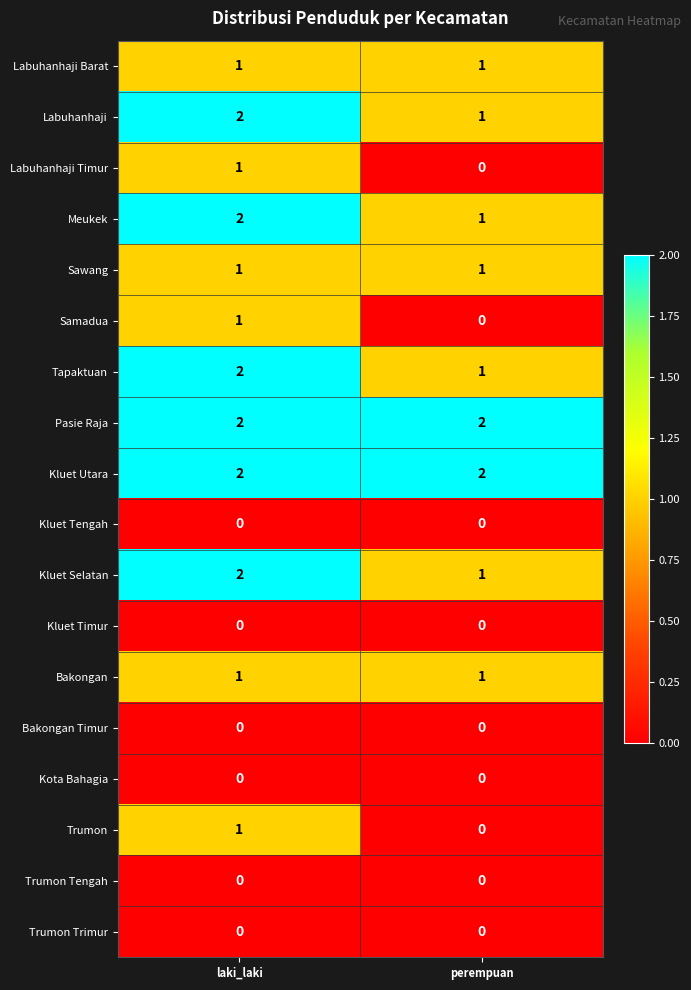

At which category is the sum across all series the highest?

laki_laki